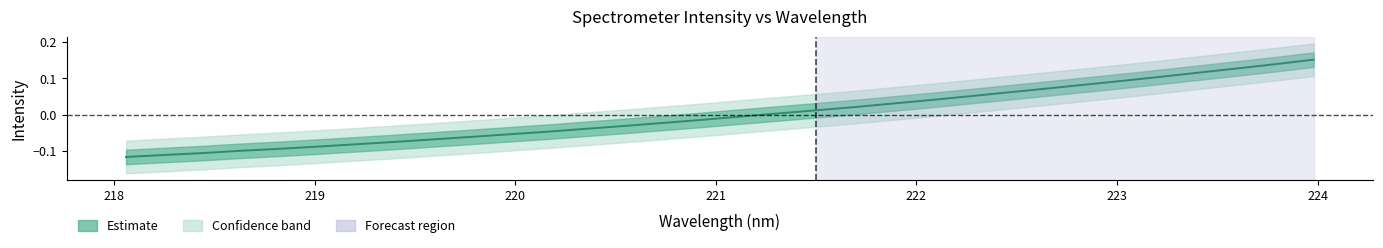

Reading left to right, extract all data points from this chart.

-0.1	-0.1	-0.1	-0.1	-0.1	-0.1	-0.1	-0.1	-0.1	-0.1	-0.1	-0.0	-0.0	-0.0	-0.0	-0.0	-0.0	0.0	0.0	0.0	0.0	0.0	0.1	0.1	0.1	0.1	0.1	0.1	0.1	0.1	0.1	0.2